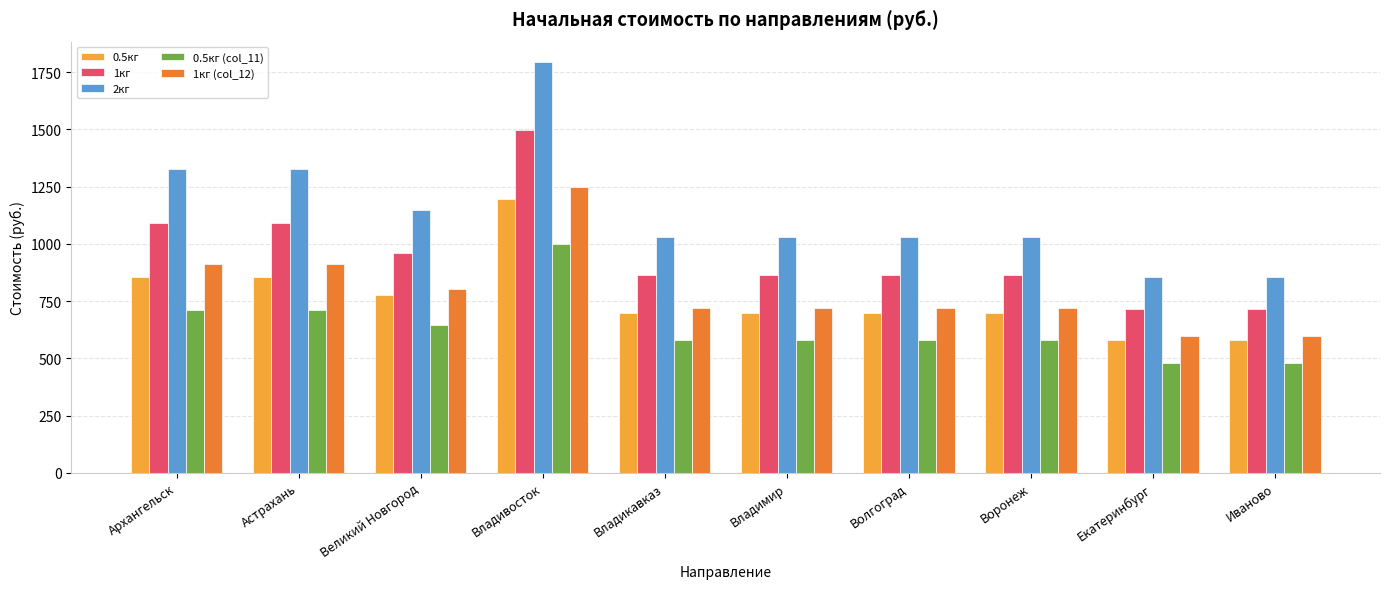

Is it true that 2кг equals 1032.0 at Владимир?

True